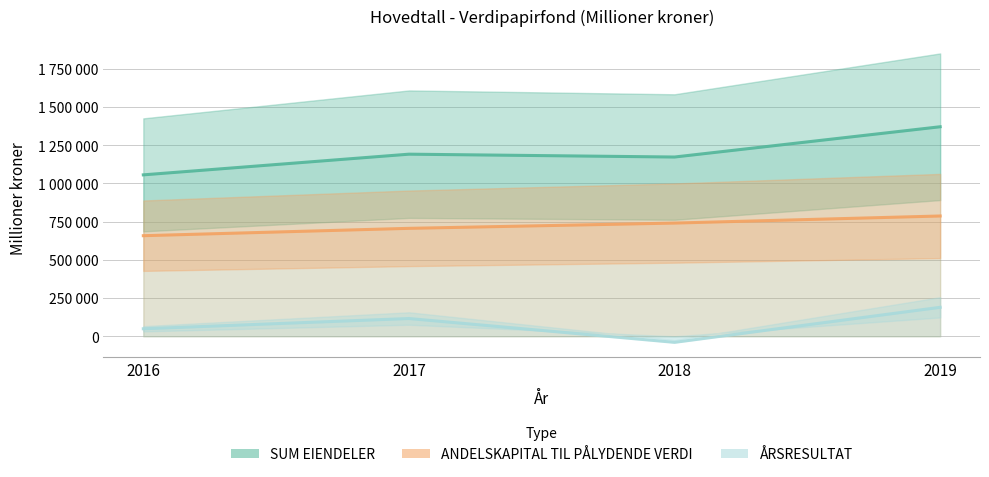

True or false: SUM EIENDELER and ANDELSKAPITAL TIL PÅLYDENDE VERDI cross at least once.

False